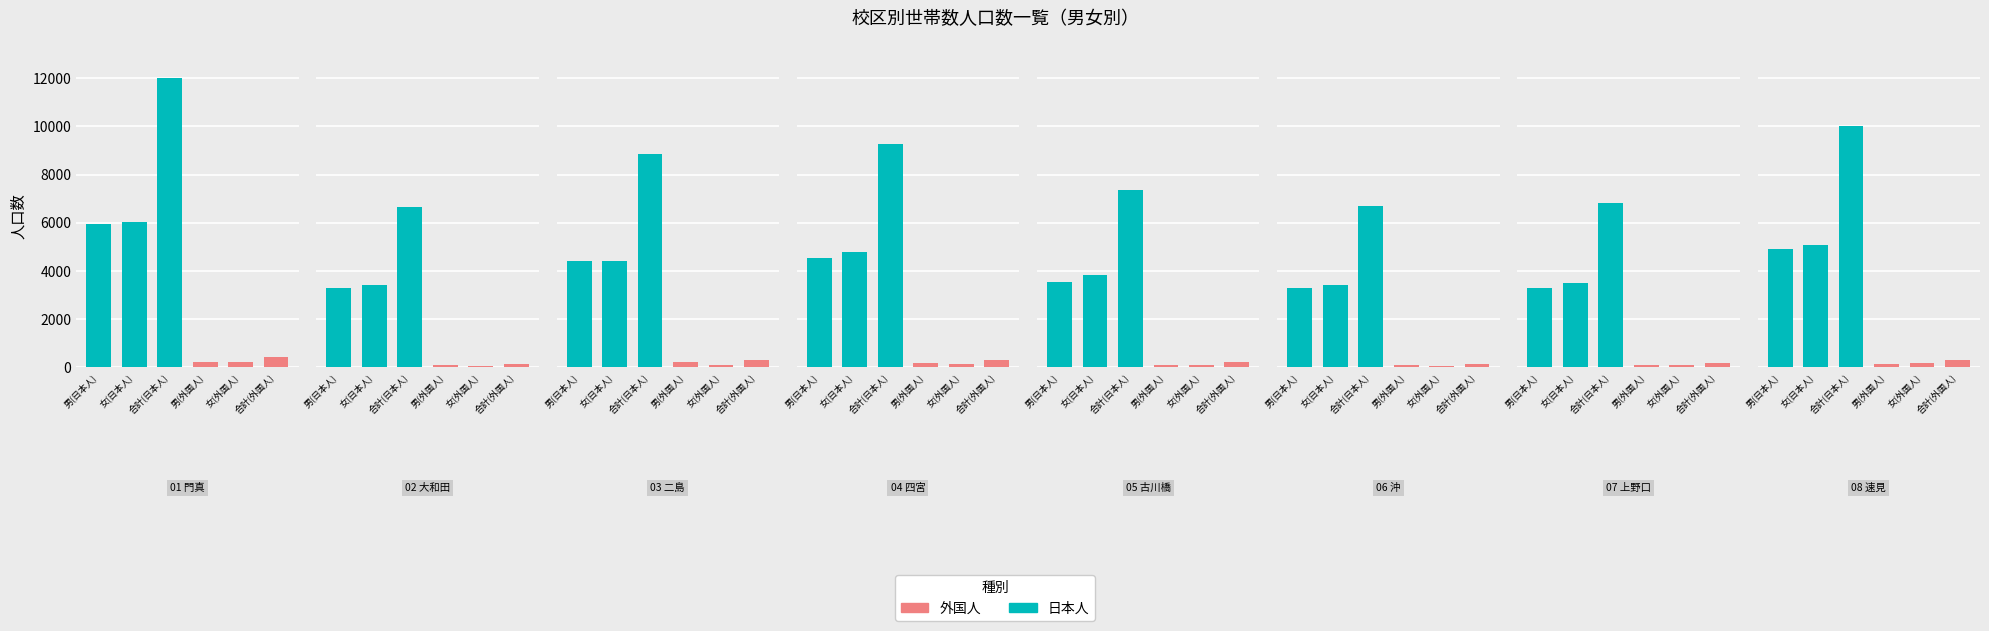

The value of 男(日本人) at 10 五月田 is 2949. True or false?

False